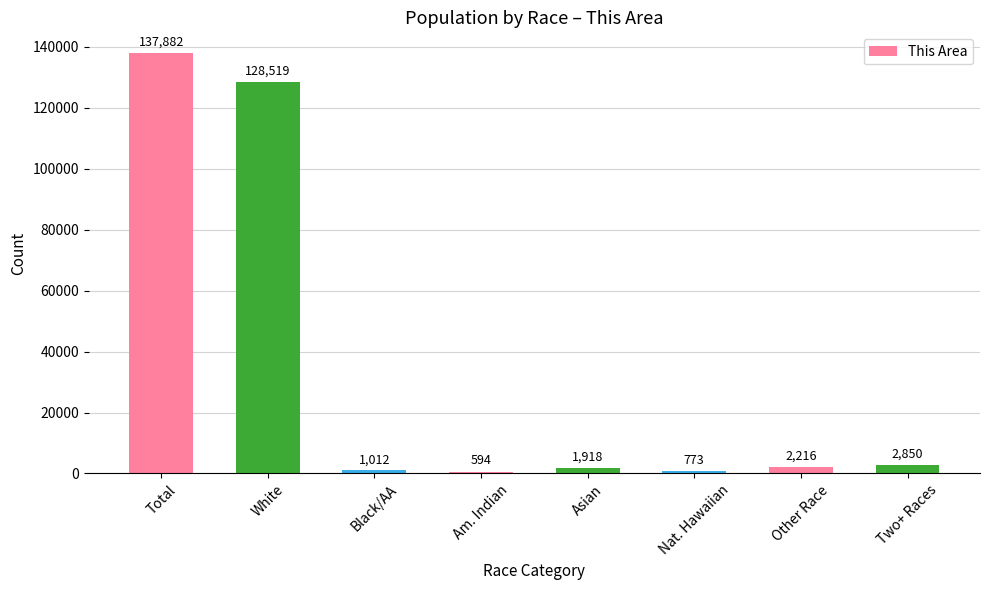

The chart shows a value of 60673 at White. True or false?

False